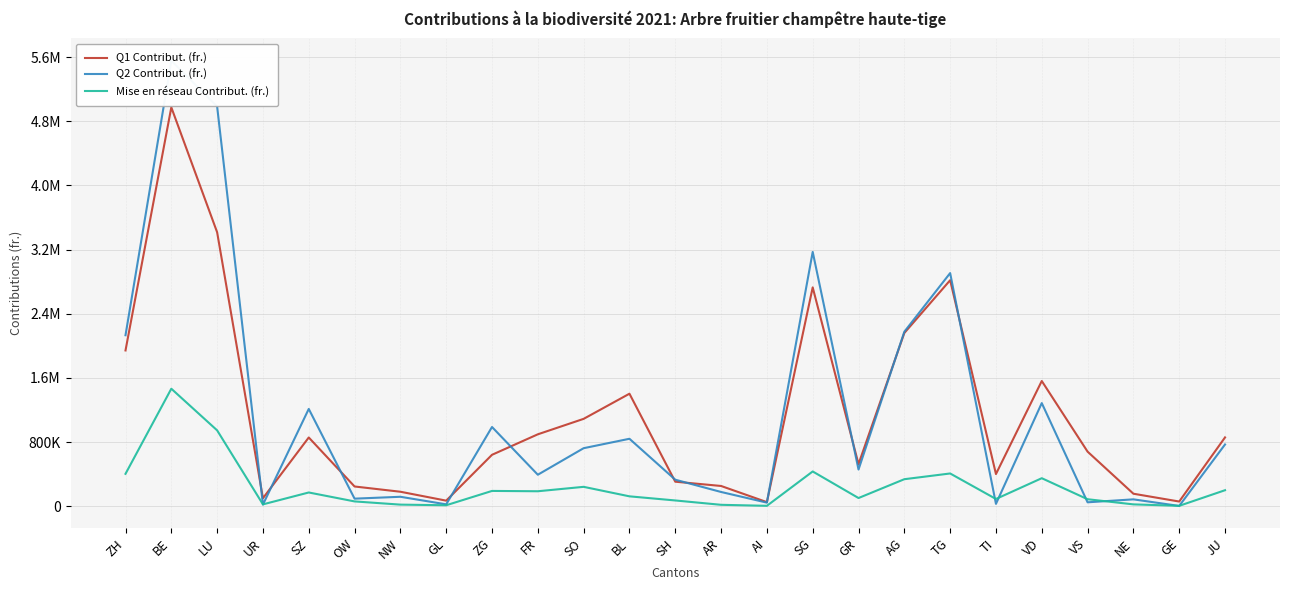

Which category has the lowest value across all series?

GE